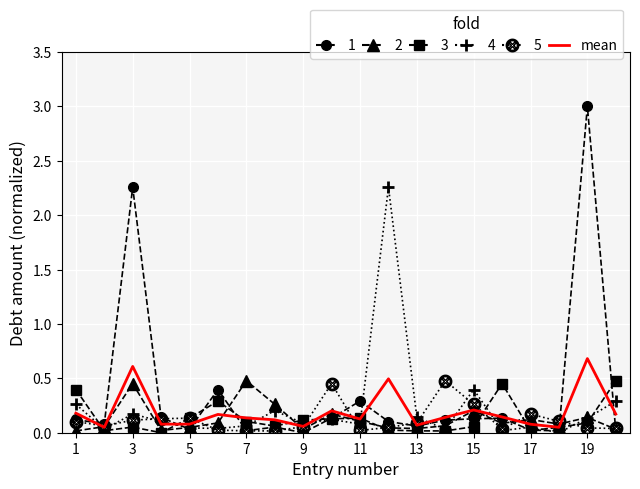

What is the maximum value shown in the chart?

3.0